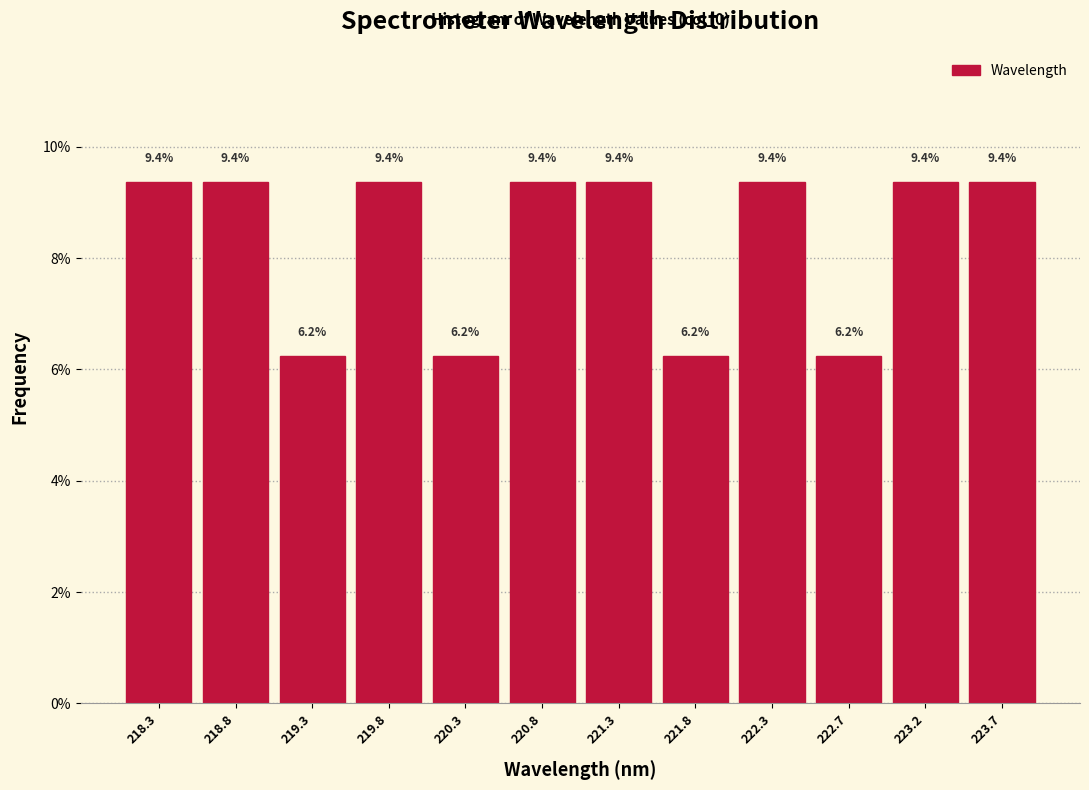

How tall is the bar that spans 222.00 to 222.50 on the x-axis? The bar edges are not printed on the chart, so give them approximately, as read against the axis.

9.4